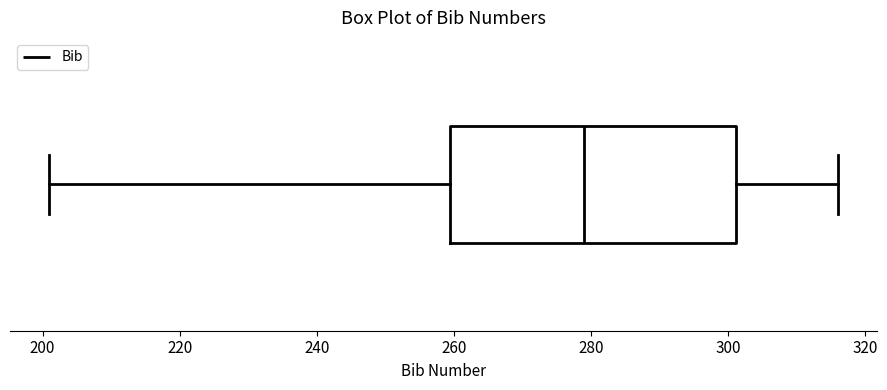

Read this box plot against the x-axis: the position of the median line, the range covered by the box, and the ends of both whiskers. The values are not printed on the chart, so give them approximately, as read against the axis.

median 280, box 260 to 302, whiskers 202 to 316